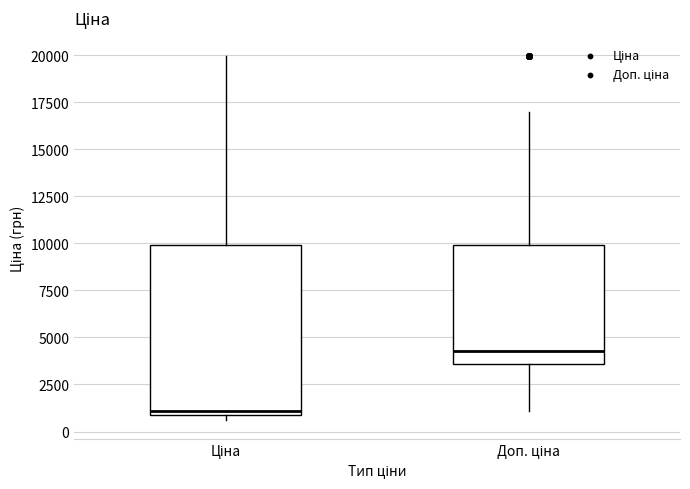

Reading left to right, transcribe this box plot: for each box, give where its median line is, the range the box spans, and where its two whiskers end, as read against the y-axis. The values are not printed on the chart, so give them approximately, as read against the axis.

Ціна: median 1000 (just above the box's lower edge), box 1000 to 10000, whiskers 500 to 20000
Доп. ціна: median 4500, box 3500 to 10000, whiskers 1000 to 17000